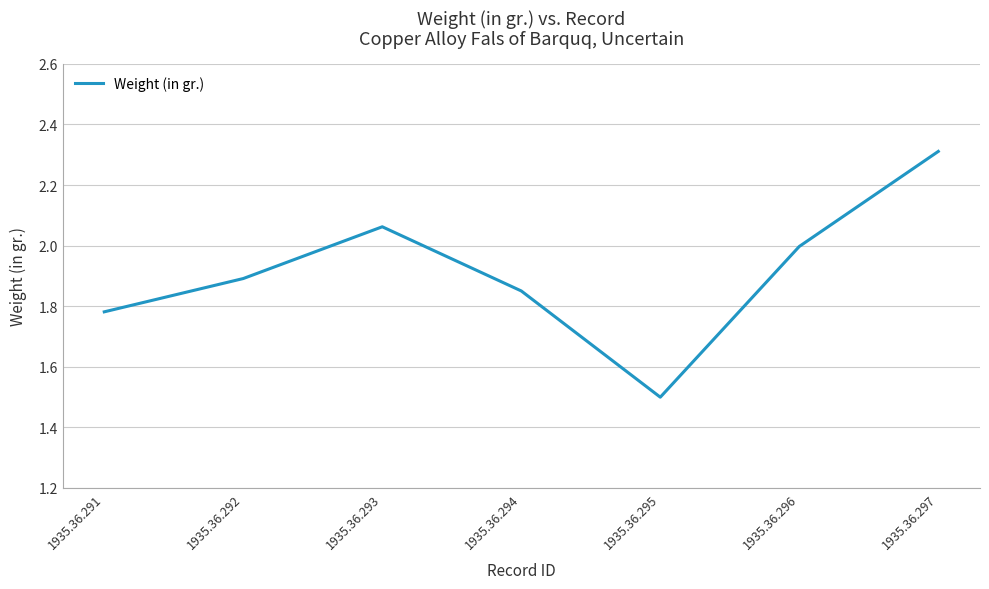

Does the chart have visible grid lines?

Yes